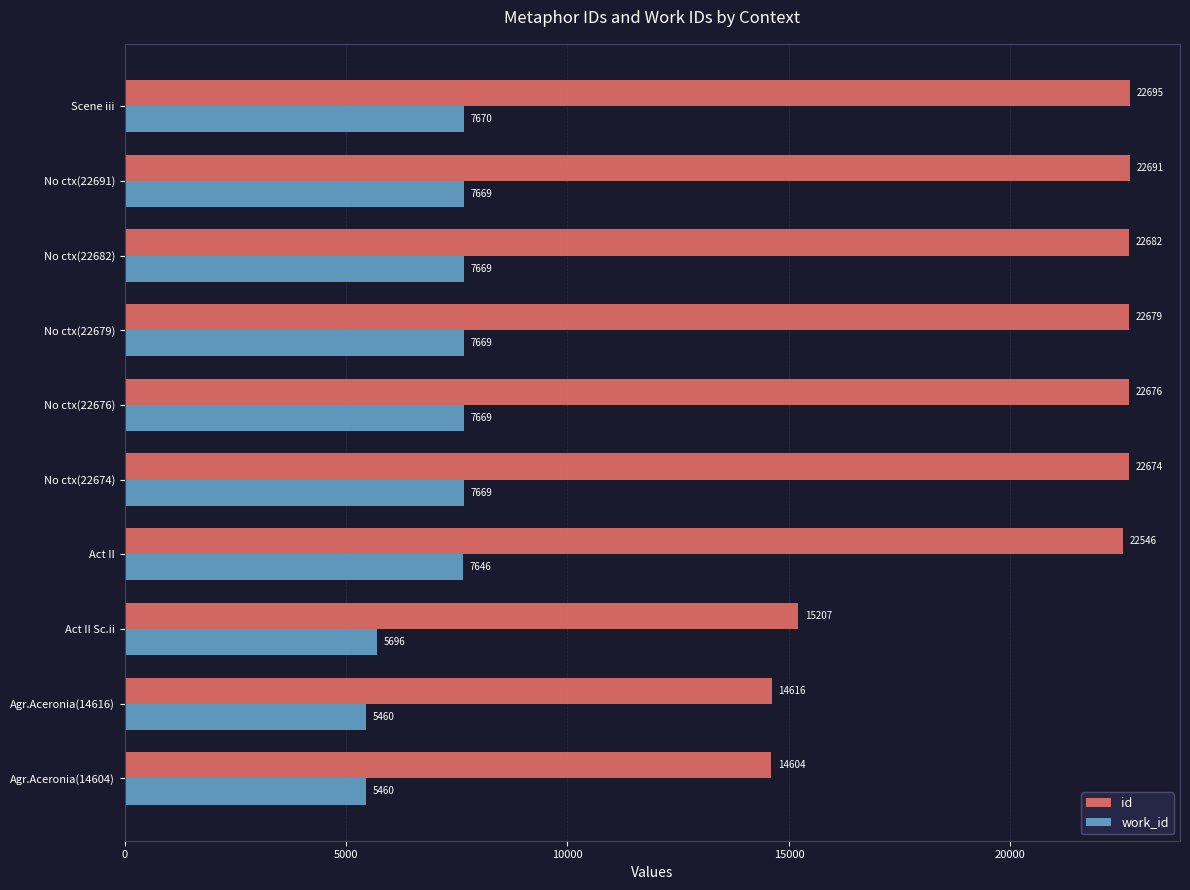

What is the difference between the highest and lowest values at No ctx(22674)?

15005